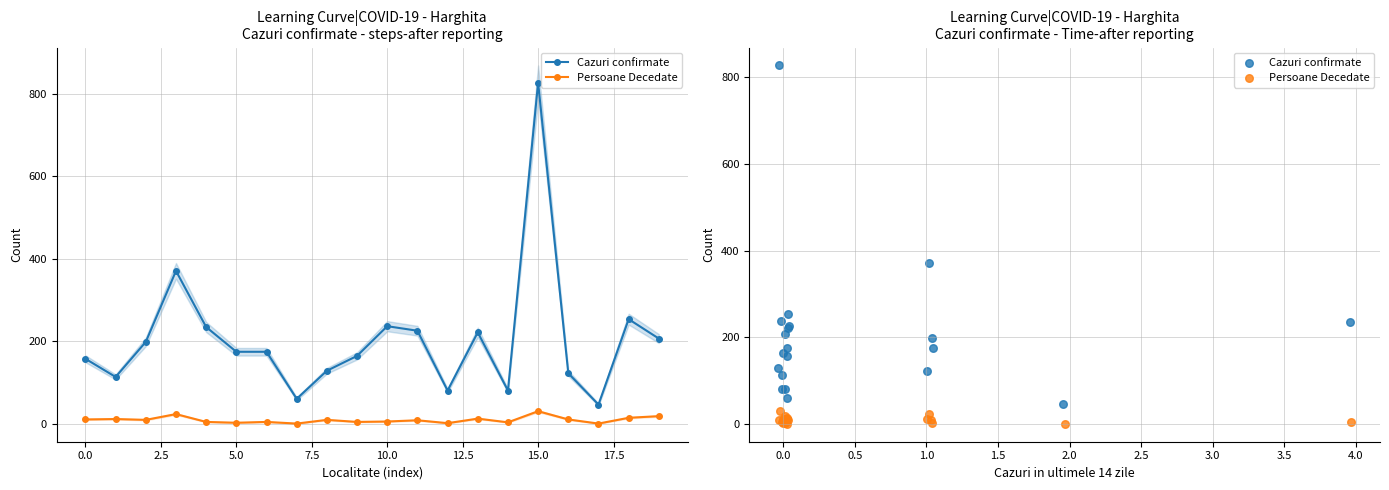

Which series contains the highest Y value?

Cazuri confirmate